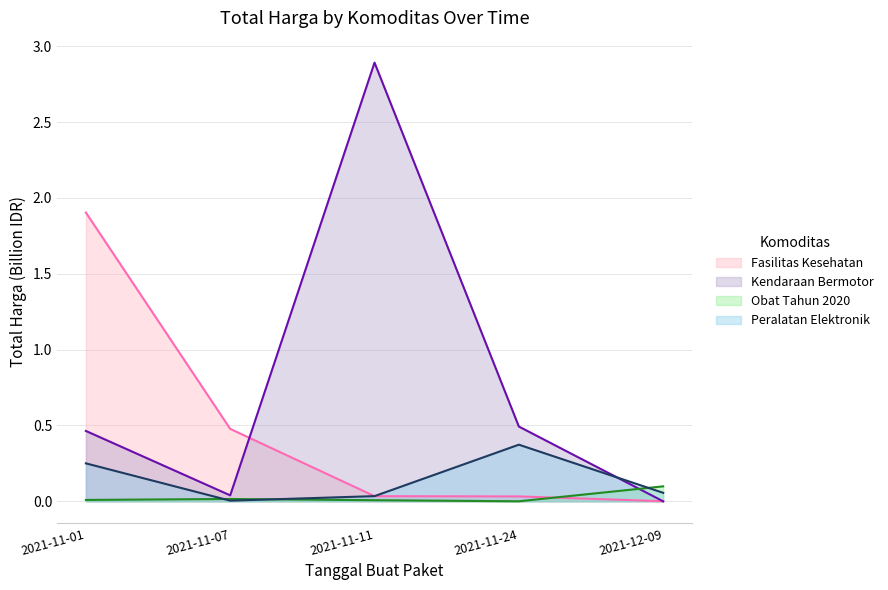

Which label corresponds to the smallest value in the chart?

2021-12-09